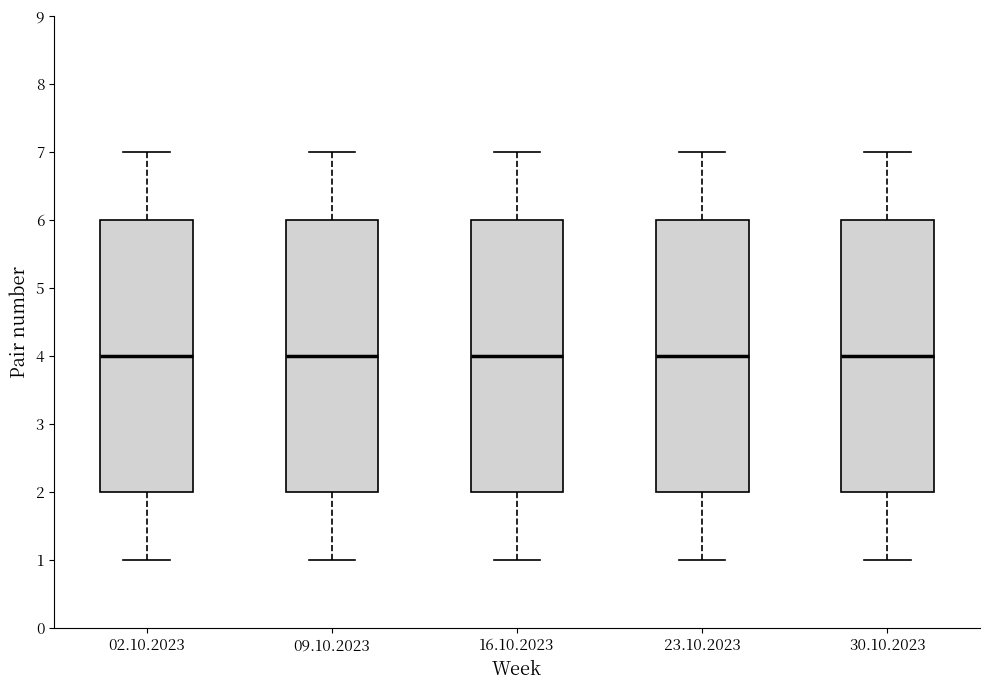

Where is the upper edge of the box for 16.10.2023 on the y-axis? The values are not printed on the chart, so give them approximately, as read against the axis.

6